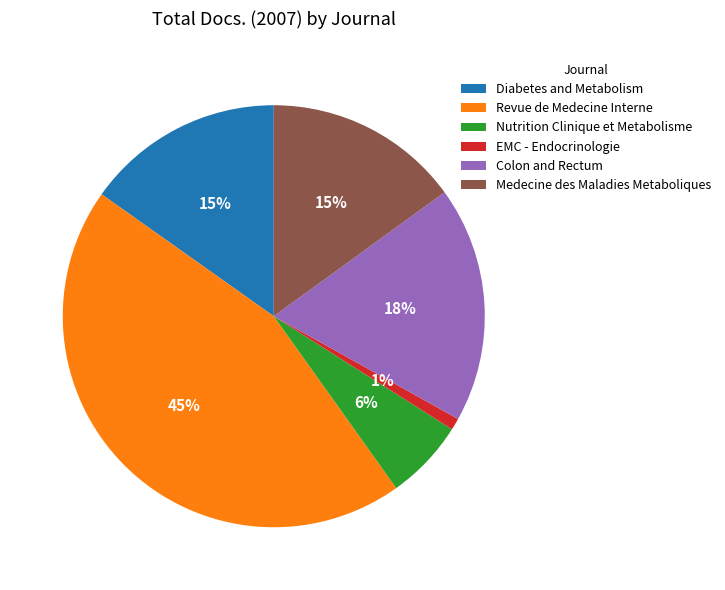

To the nearest percent, what is the combined percentage of Medecine des Maladies Metaboliques and Revue de Medecine Interne?

60%